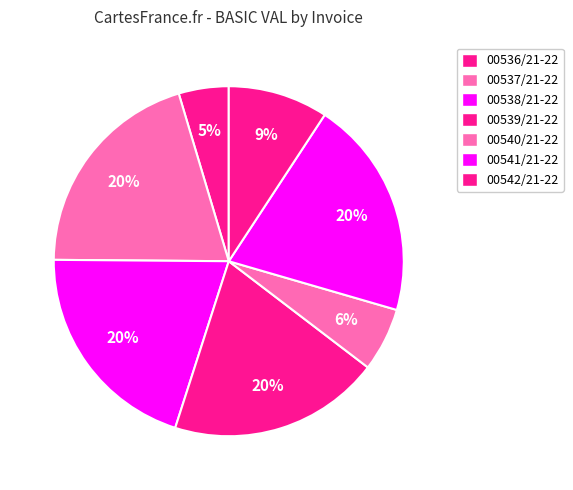

True or false: 00538/21-22 accounts for 20% of the total.

True